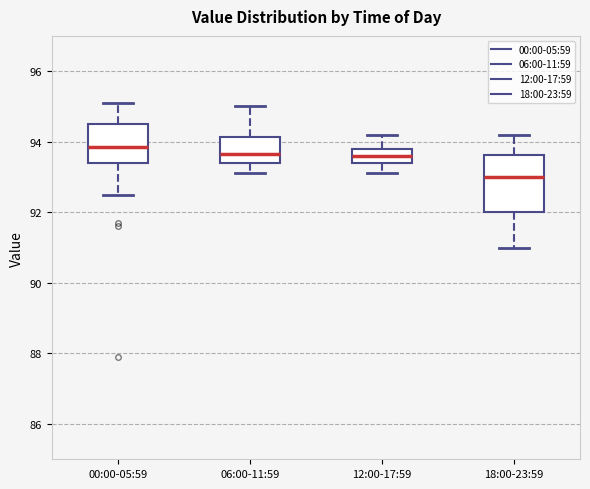

Where does the median line of the box for 12:00-17:59 sit on the y-axis? The values are not printed on the chart, so give them approximately, as read against the axis.

93.6